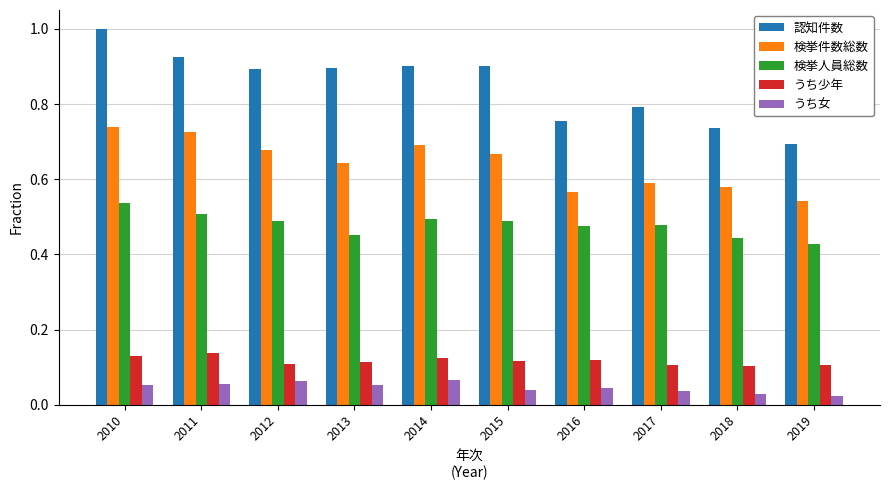

Rank the series at 2014 from lowest to highest value.

うち女, うち少年, 検挙人員総数, 検挙件数総数, 認知件数